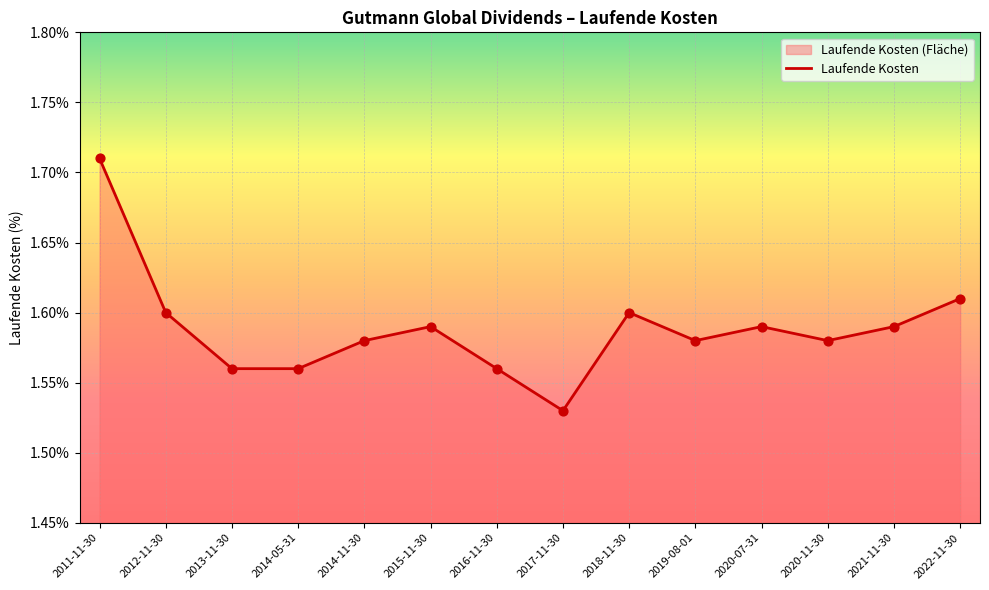

What is the change in value from 2014-11-30 to 2017-11-30?

-0.1